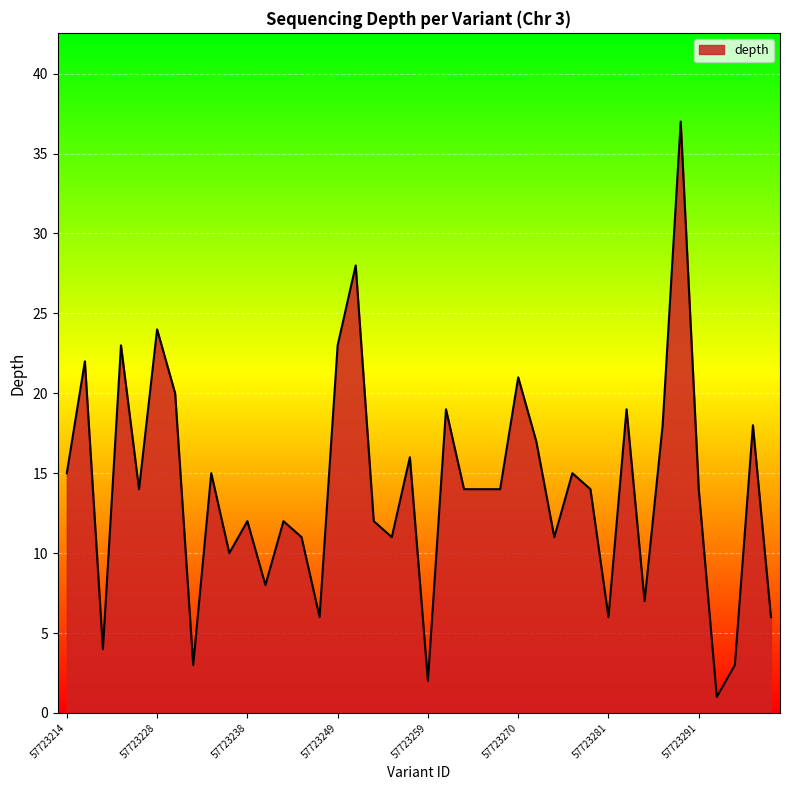

What is the greatest value displayed?

37